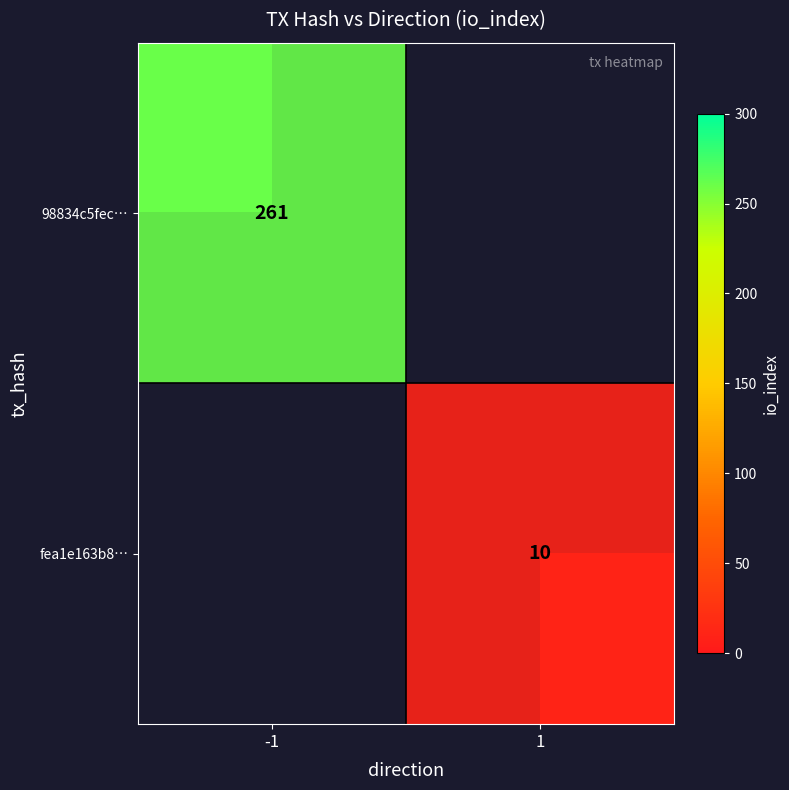

The value of 98834c5fec… at -1 is 261. True or false?

True